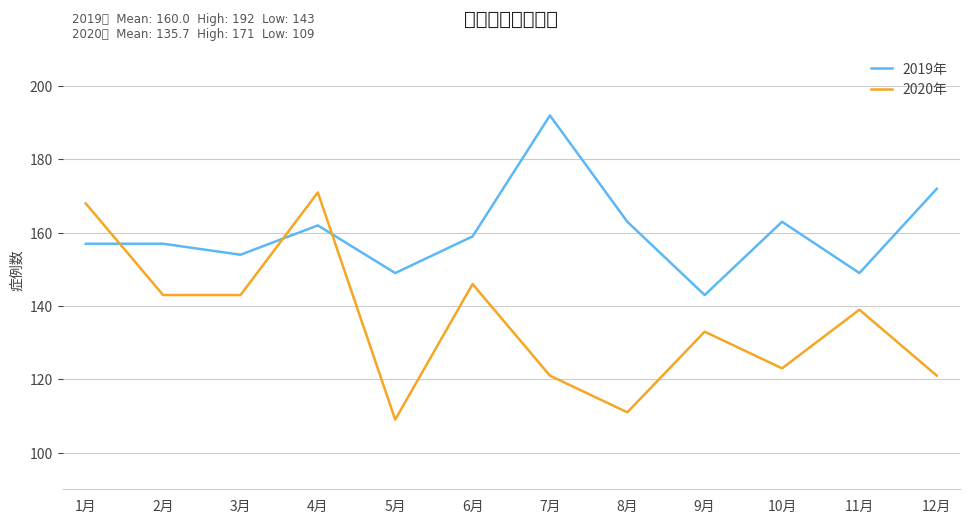

What position from the right is 4月?

9